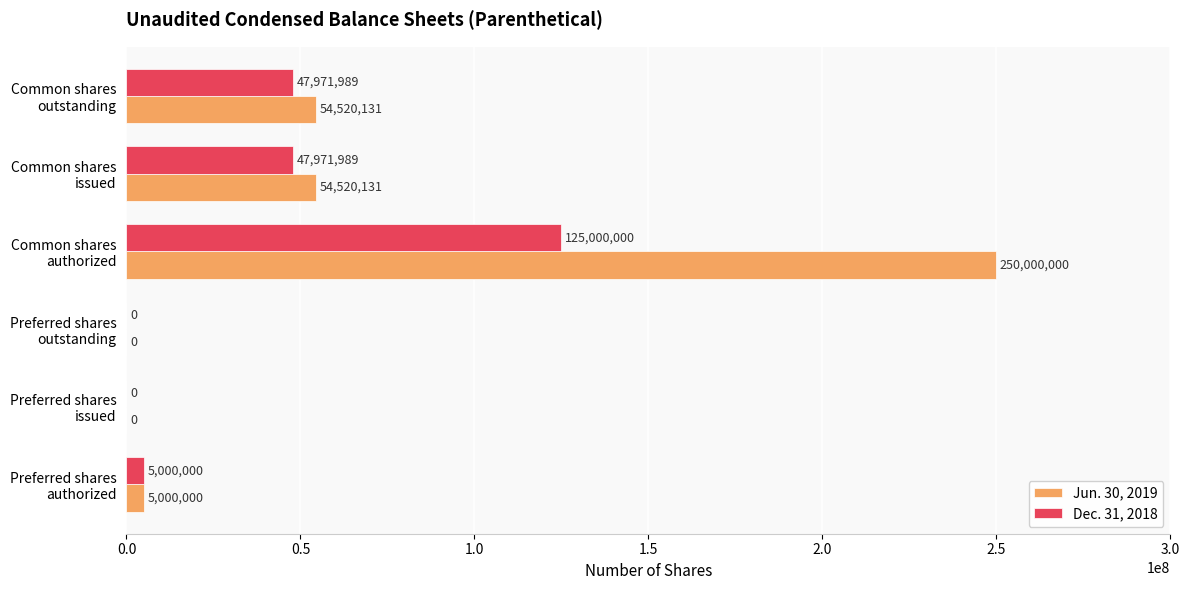

What is the maximum value for Dec. 31, 2018?

125000000